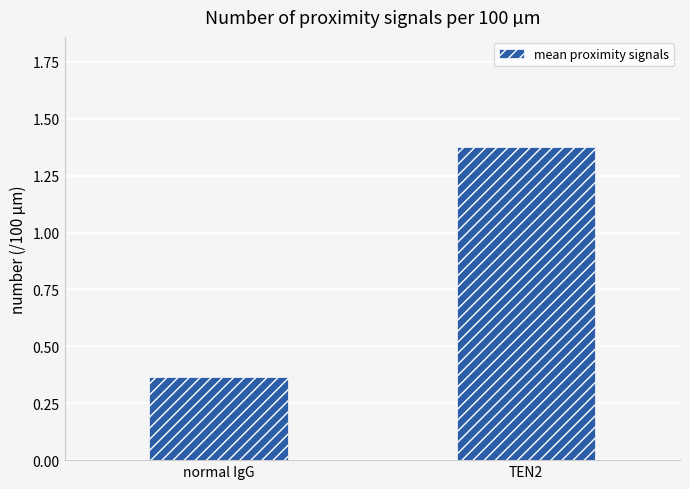

What is the change in value from normal IgG to TEN2?

+1.0